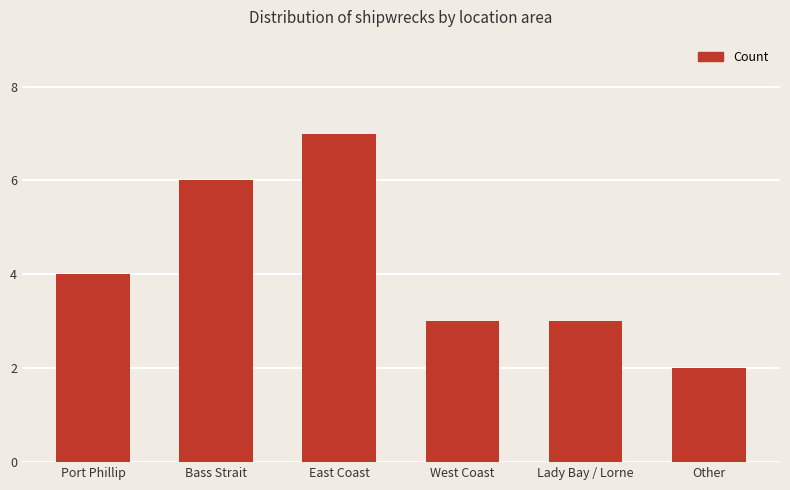

How many distinct data groups are displayed?

1